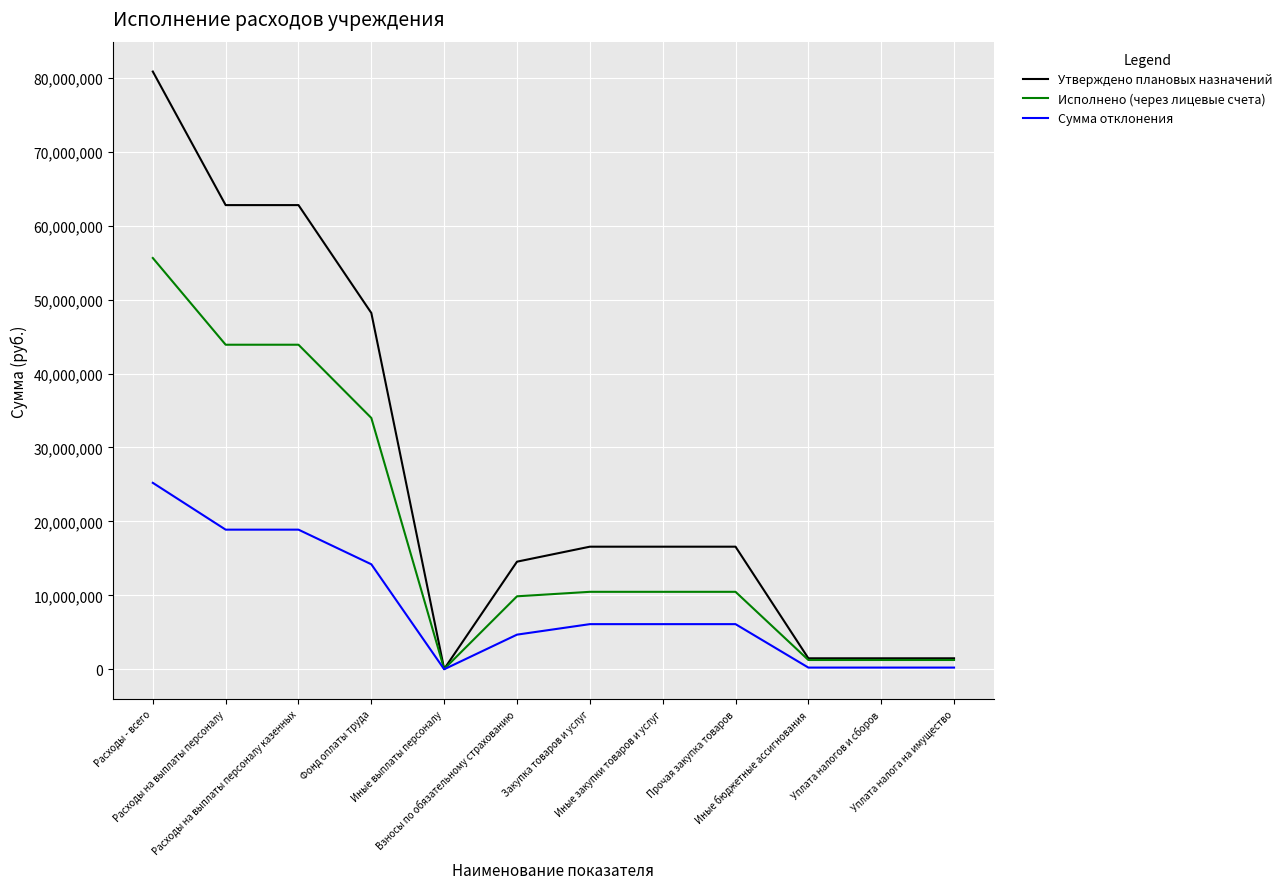

Which series has the largest range (max minus min)?

Утверждено плановых назначений